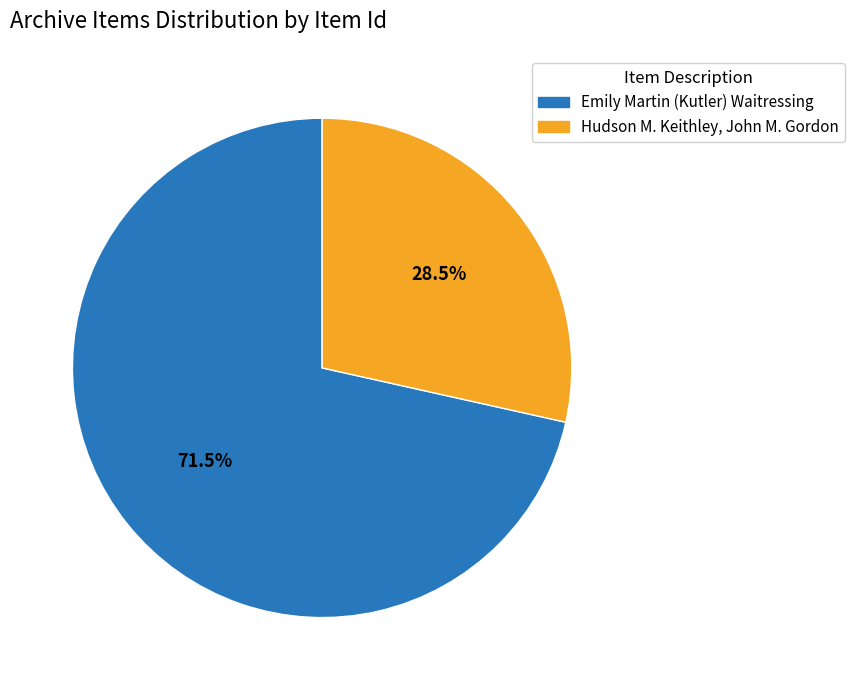

Count the number of slices in the pie.

2